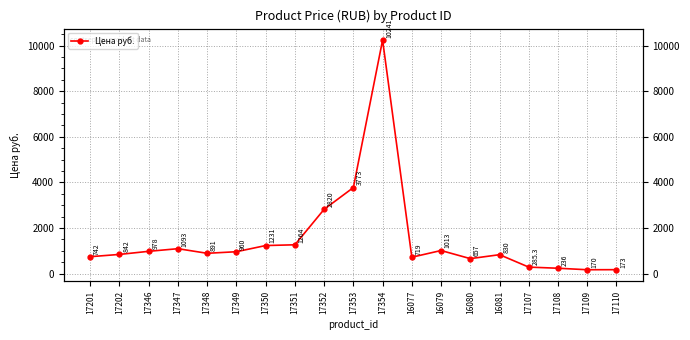

Where does the data first go above 891?

17346